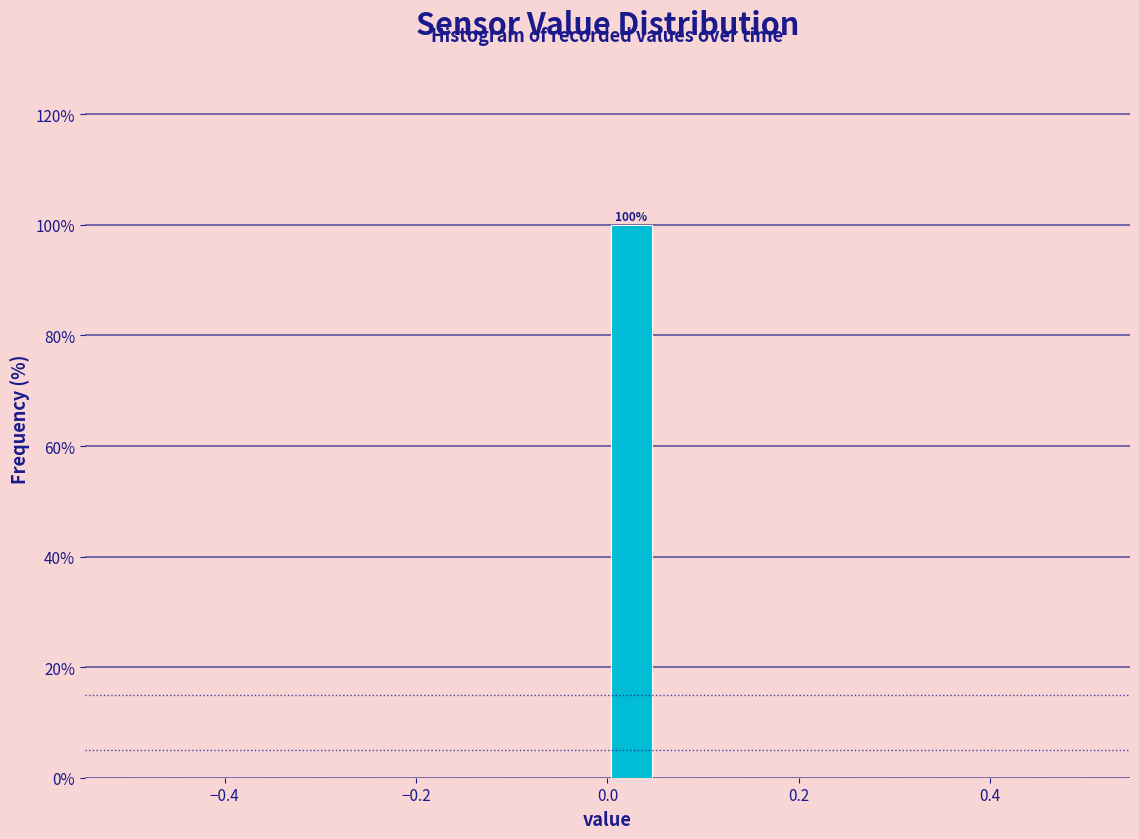

Read against the x-axis, roughly where is the centre of the tallest bar?

0.02